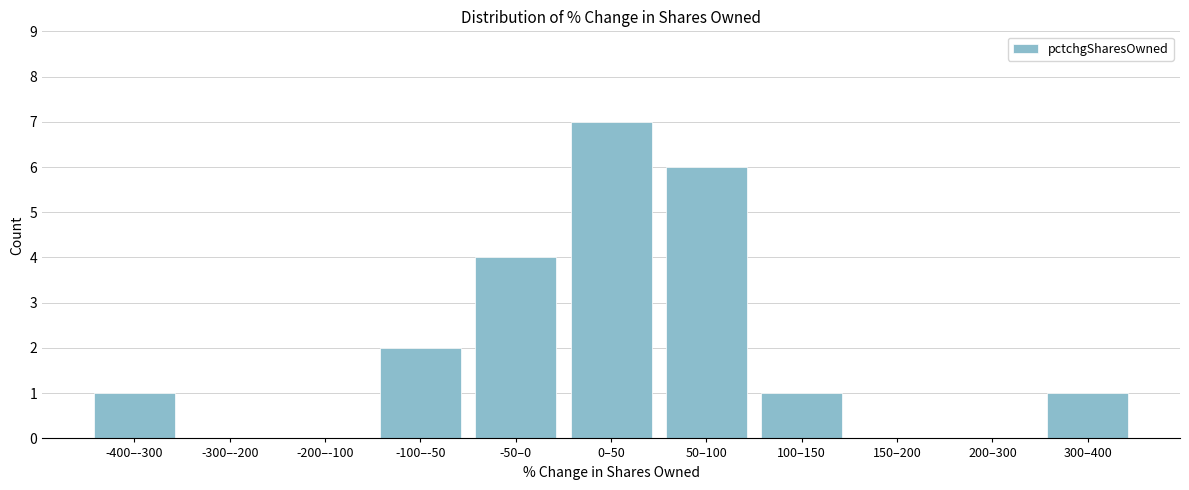

Reading right to left, transcribe all the data shown in this chart.

300–400=1	200–300=0	150–200=0	100–150=1	50–100=6	0–50=7	-50–0=4	-100–-50=2	-200–-100=0	-300–-200=0	-400–-300=1